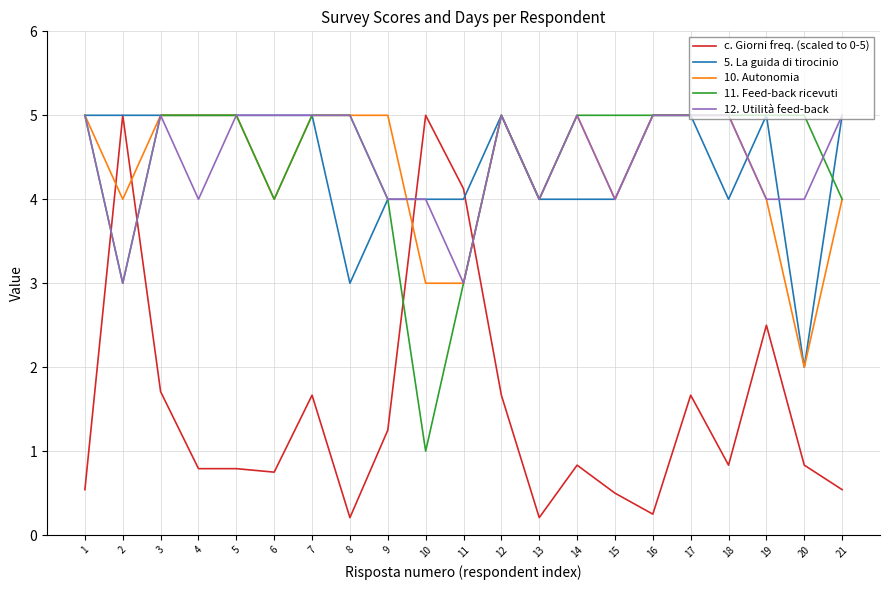

The 5. La guida di tirocinio series shows 8.9 at 5. True or false?

False